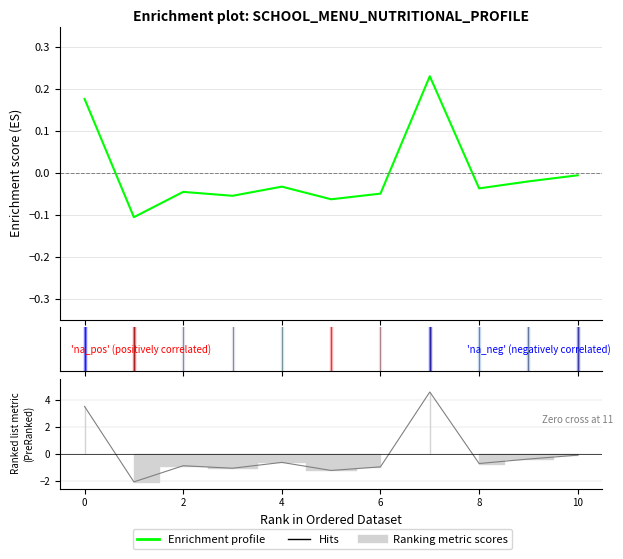

Reading left to right, extract all data points from this chart.

Enrichment profile: 0.2	-0.1	-0.0	-0.1	-0.0	-0.1	-0.0	0.2	-0.0	-0.0	-0.0
Hits: 3.5	-2.1	-0.9	-1.1	-0.6	-1.2	-1.0	4.6	-0.7	-0.4	-0.1